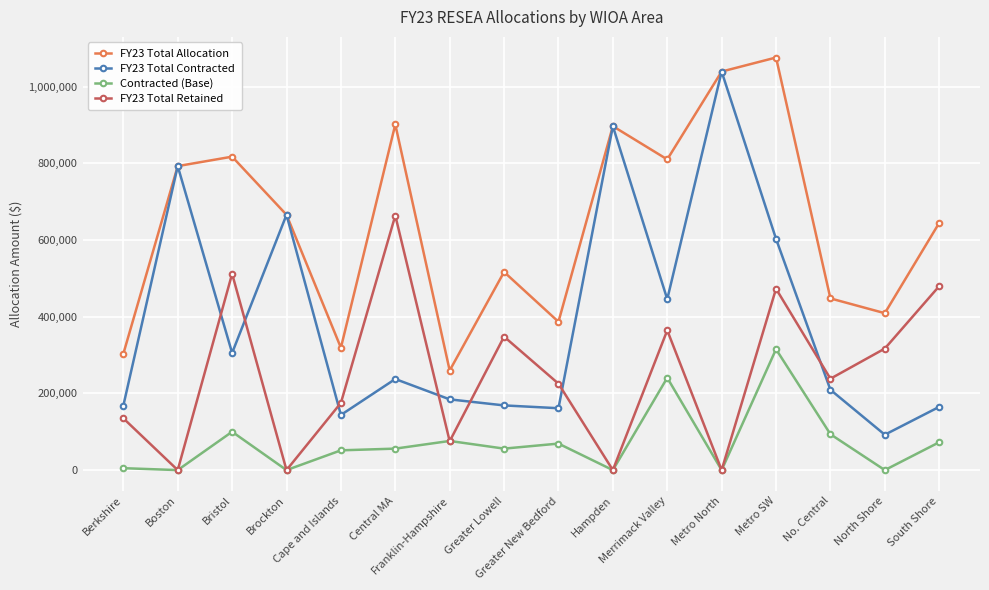

What position from the right is Metro SW?

4